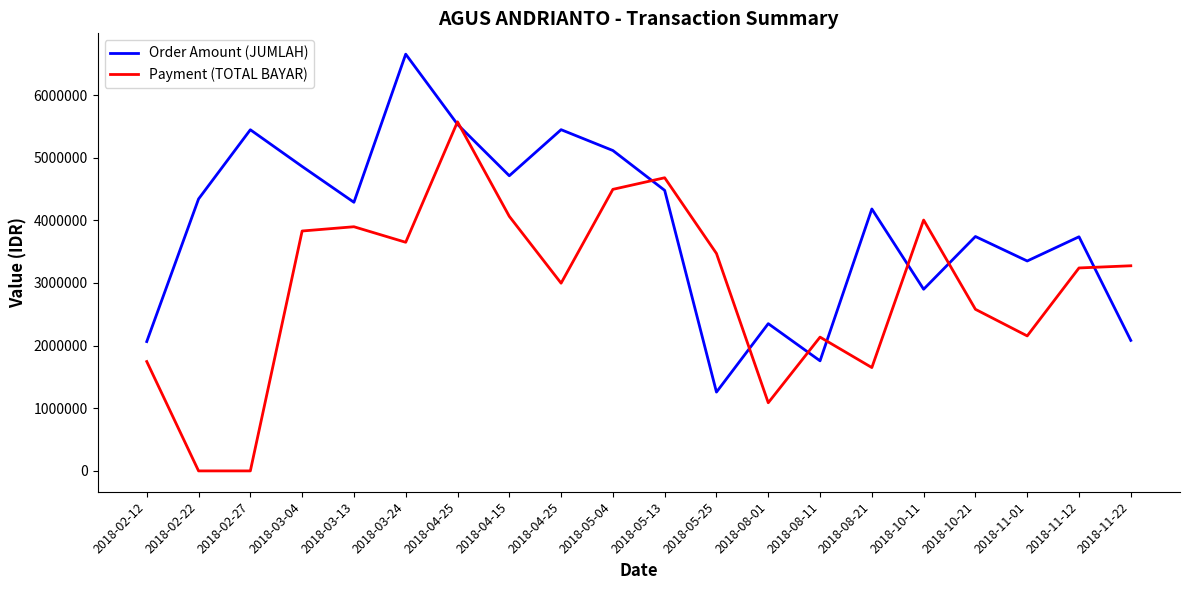

How many categories are shown in the chart?

20